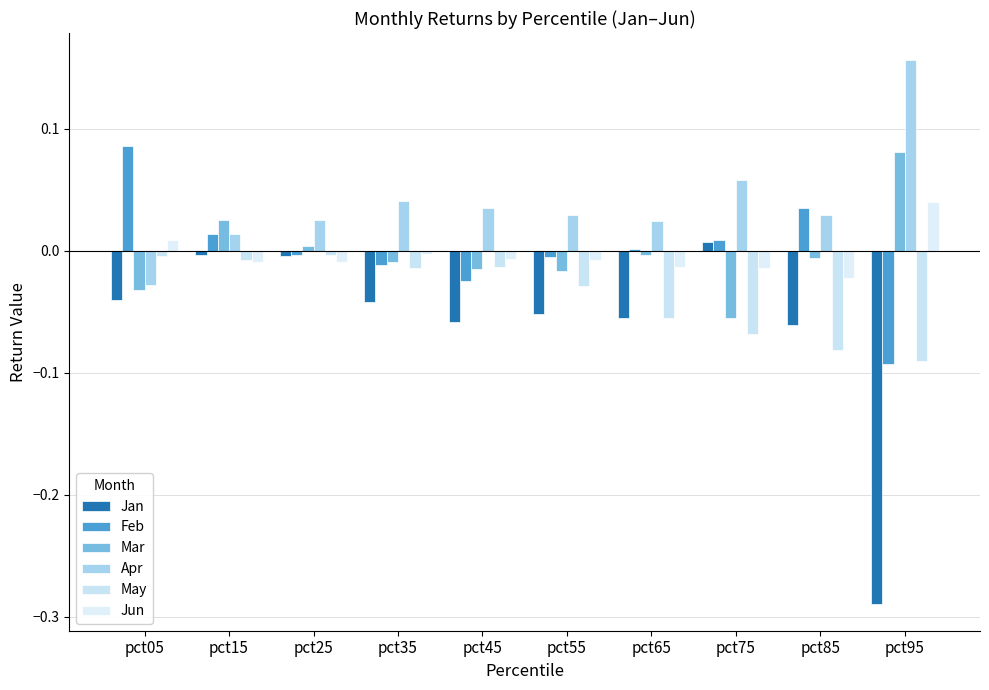

At which label does Jan first exceed 0?

pct75